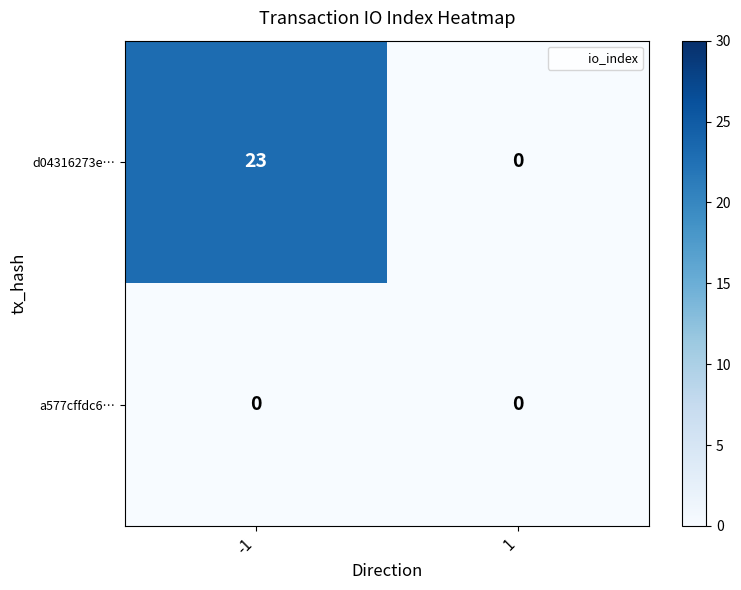

What is the approximate value of d04316273e… at -1, to the nearest 10?

20